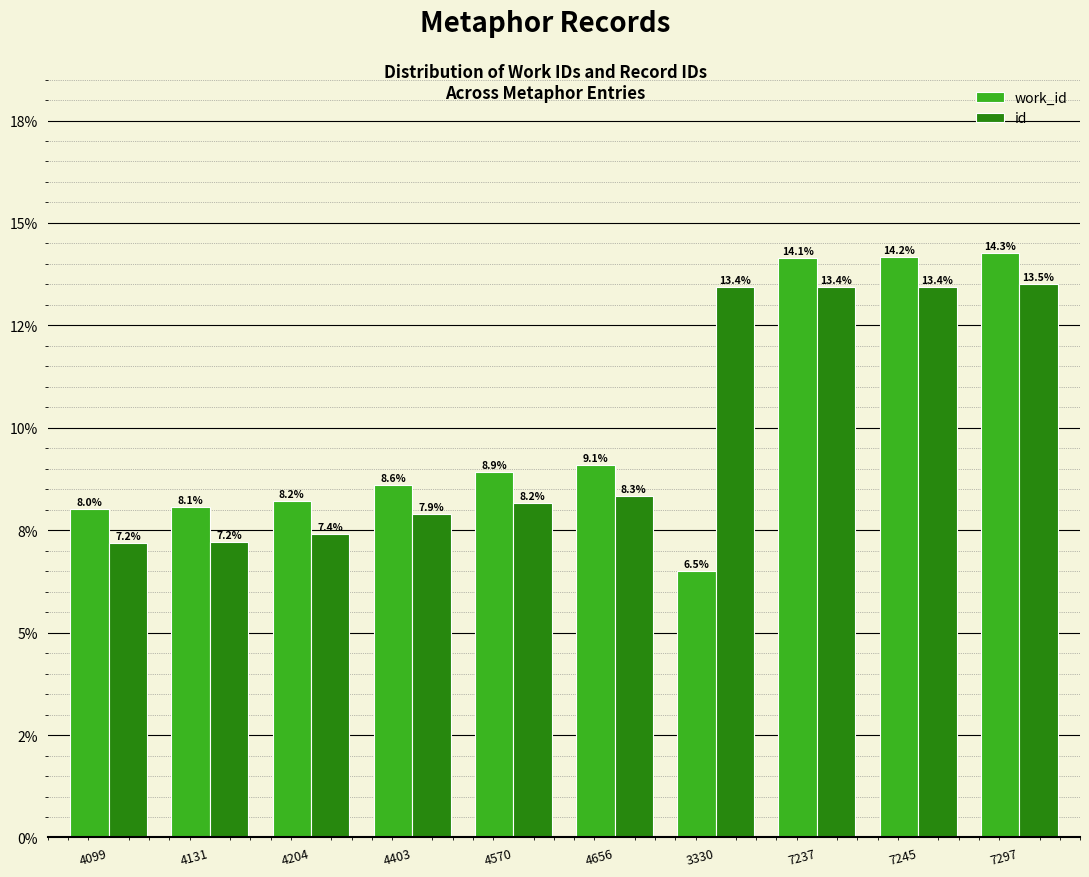

At which category is the sum across all series the highest?

7297